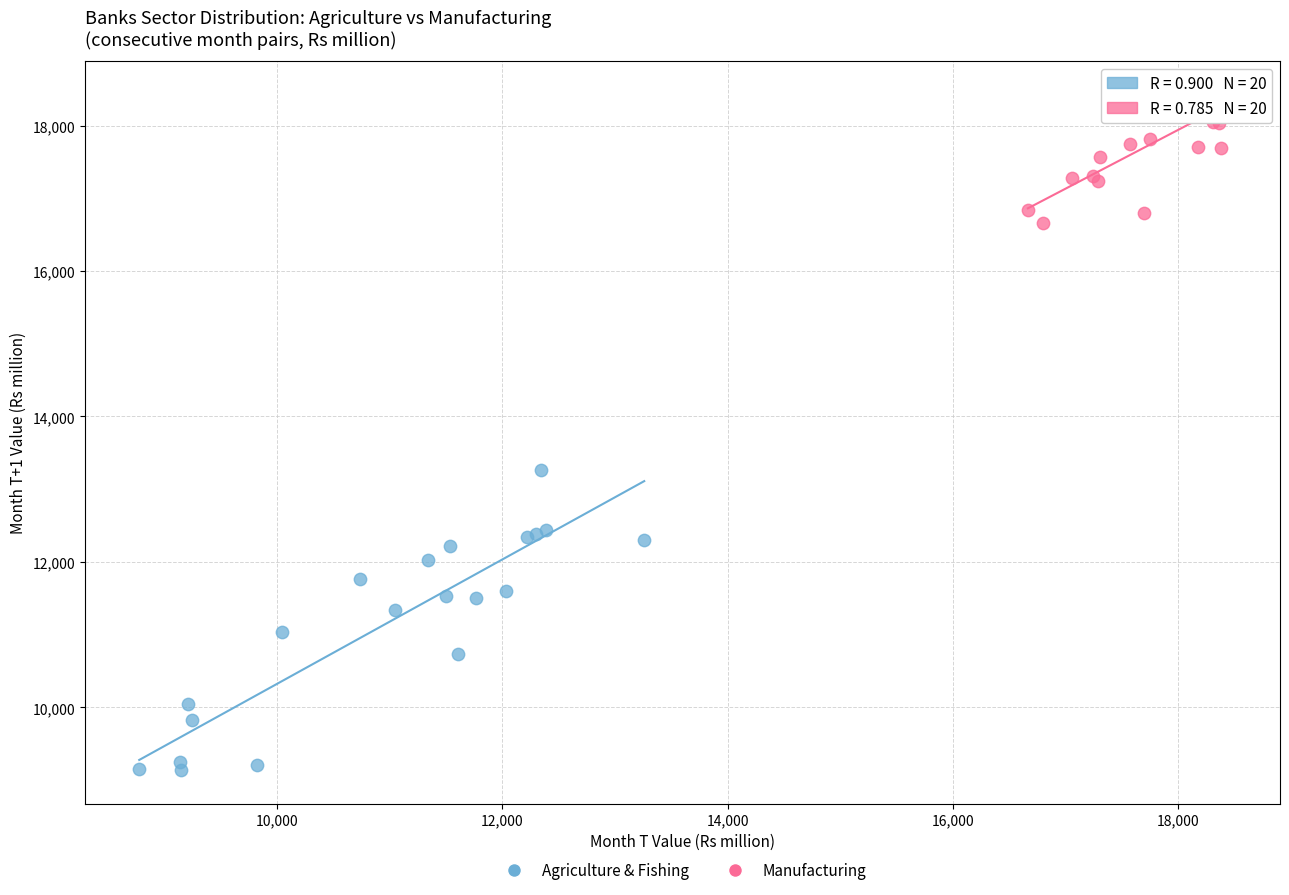

What are all the series names shown in the legend?

Agriculture & Fishing, Manufacturing